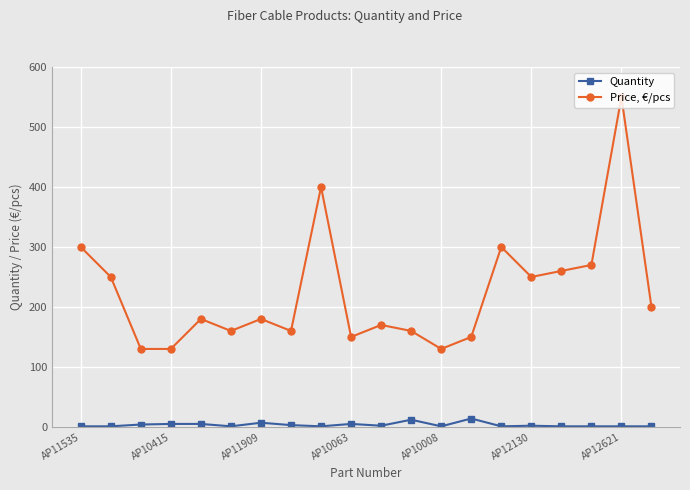

What is the minimum value shown in the chart?

1